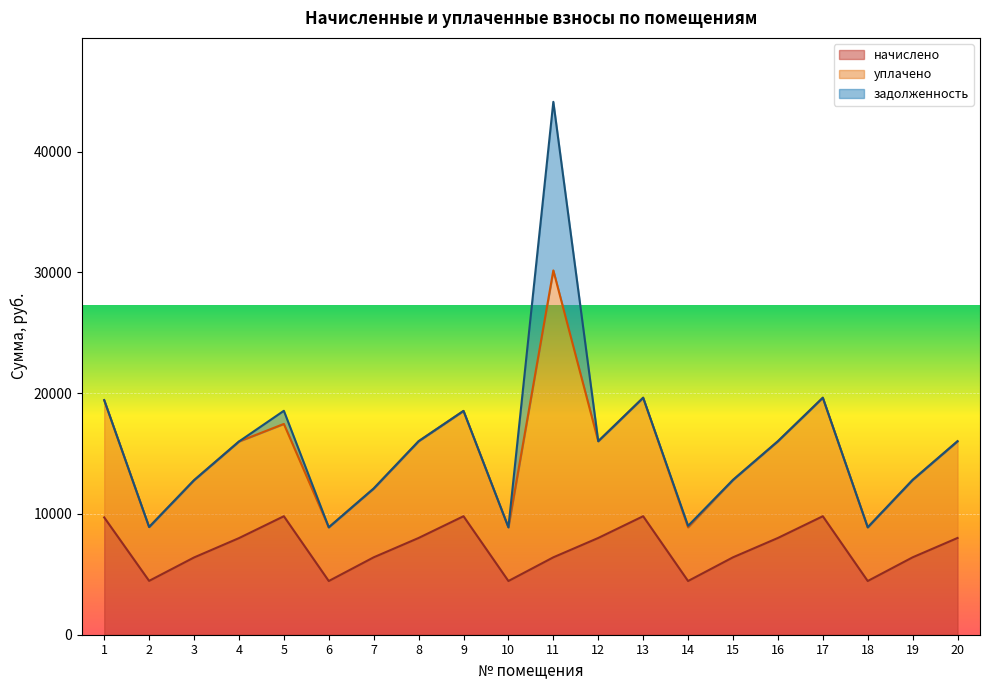

The value of уплачено at 2 is 4127.4. True or false?

False